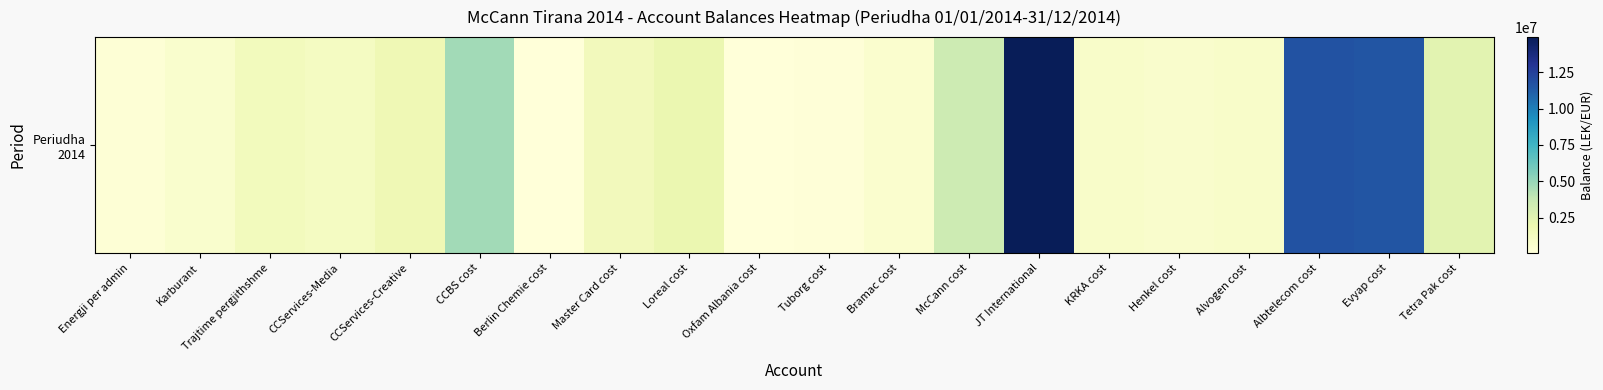

List the labels in order of value, smallest first.

Oxfam Albania cost, Berlin Chemie cost, Tuborg cost, Energji per admin, Bramac cost, Karburant, Henkel cost, Alvogen cost, KRKA cost, CCServices-Media, Trajtime pergjithshme, Master Card cost, CCServices-Creative, Loreal cost, Tetra Pak cost, McCann cost, CCBS cost, Evyap cost, Albtelecom cost, JT International